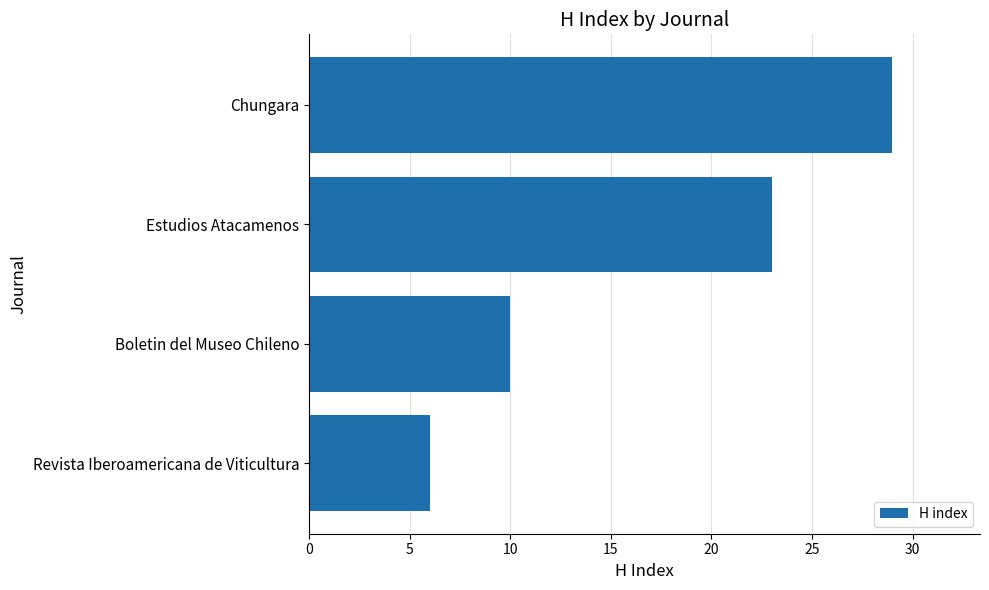

How many values are below 23?

2